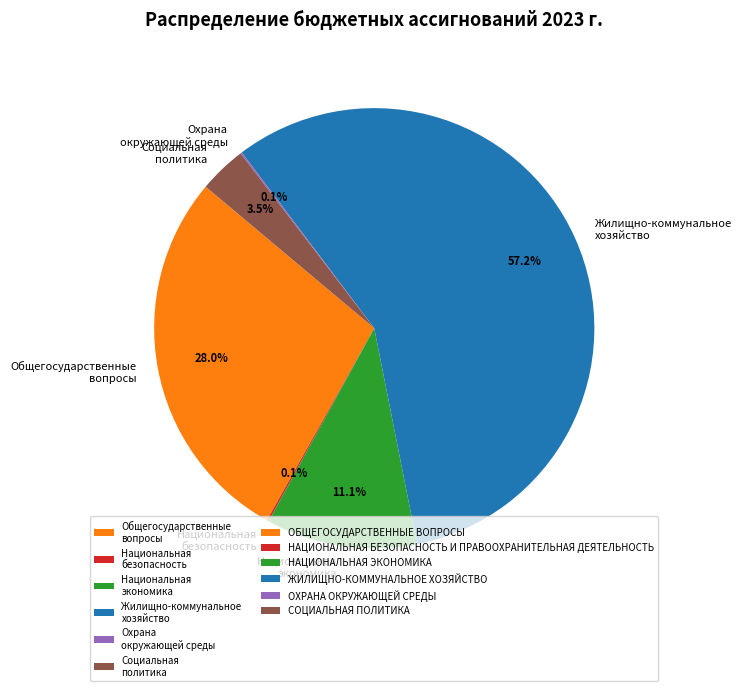

What portion of the pie excludes Жилищно-коммунальное хозяйство?

42.8%